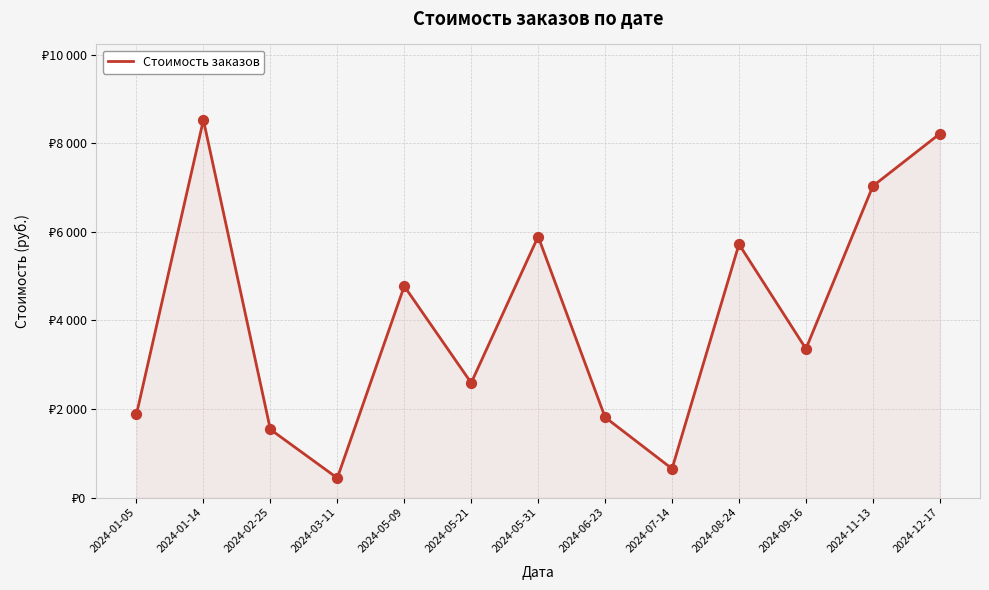

Is this an area chart (filled region under the line)?

Yes